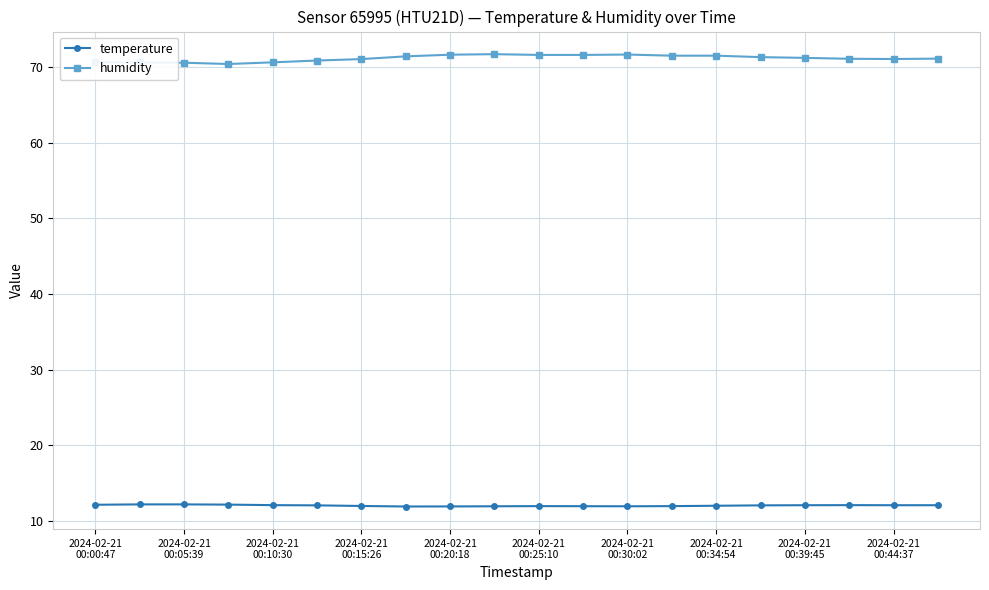

How many categories are shown in the chart?

20